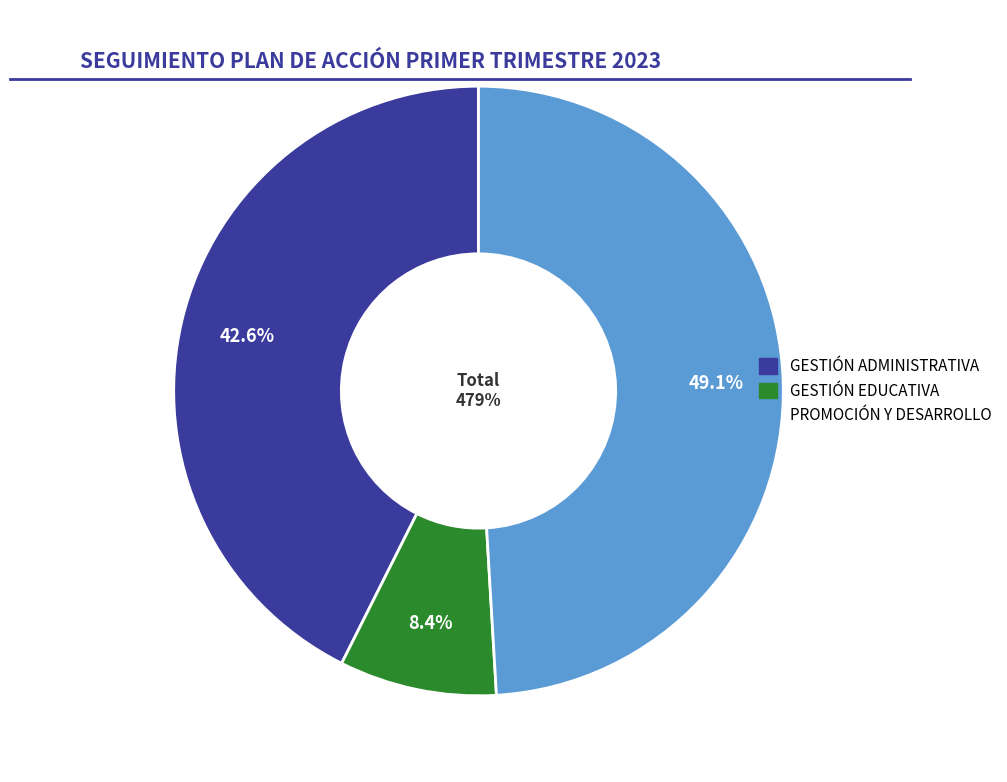

Does PROMOCIÓN Y DESARROLLO account for over 50% of the chart?

No